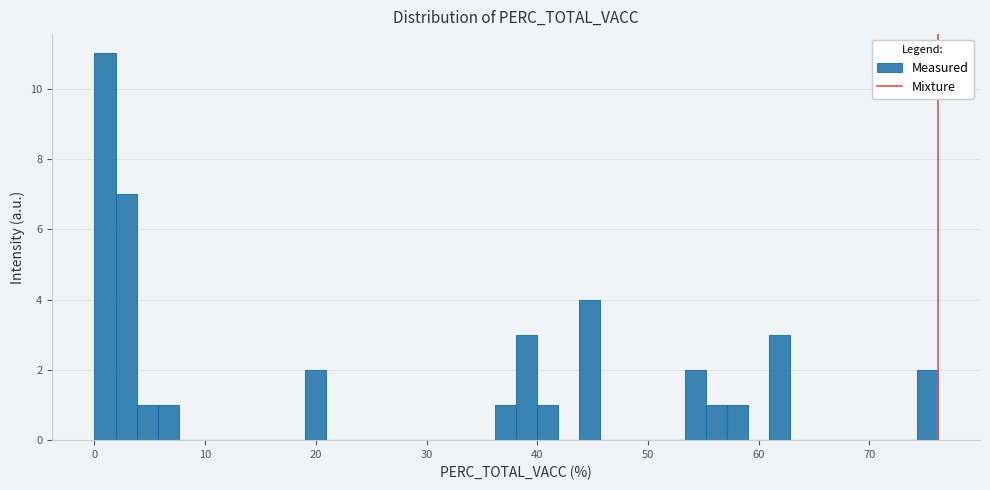

Read against the x-axis, roughly where is the centre of the tallest bar?

1